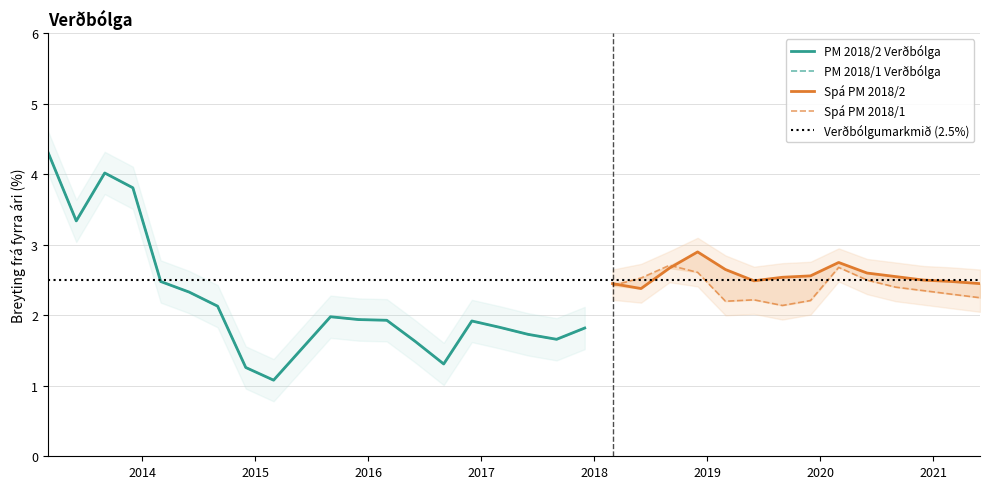

Count the number of categories in the chart.

34